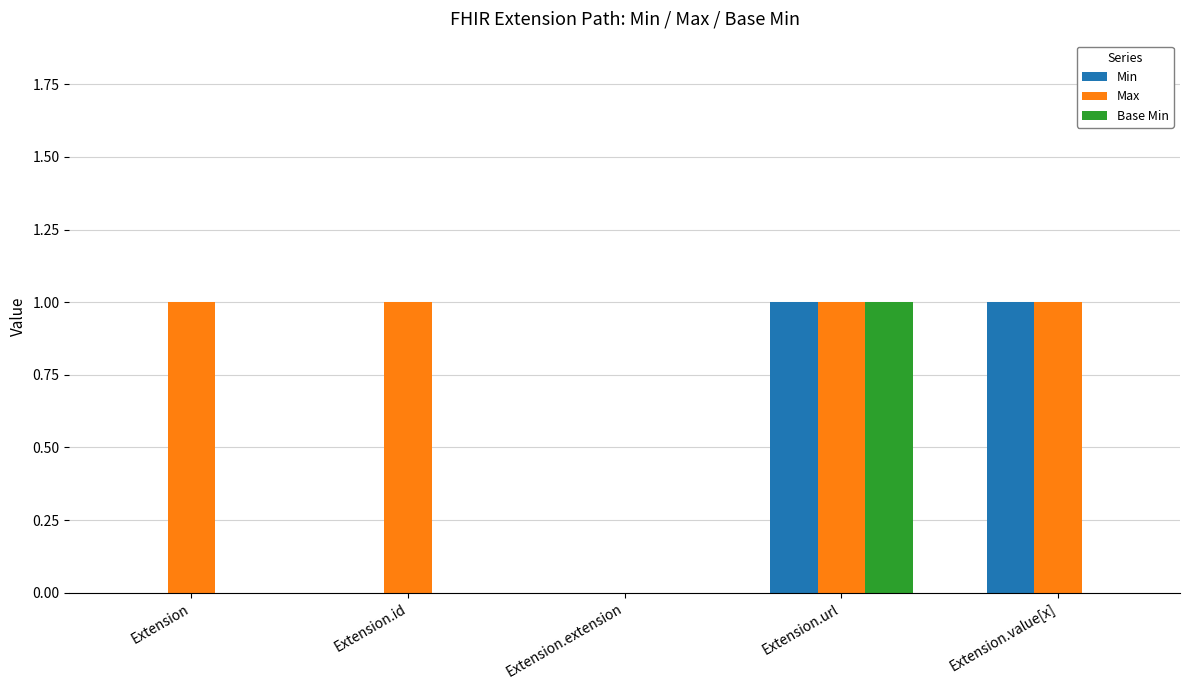

The value of Max at Extension.extension is 0. True or false?

True